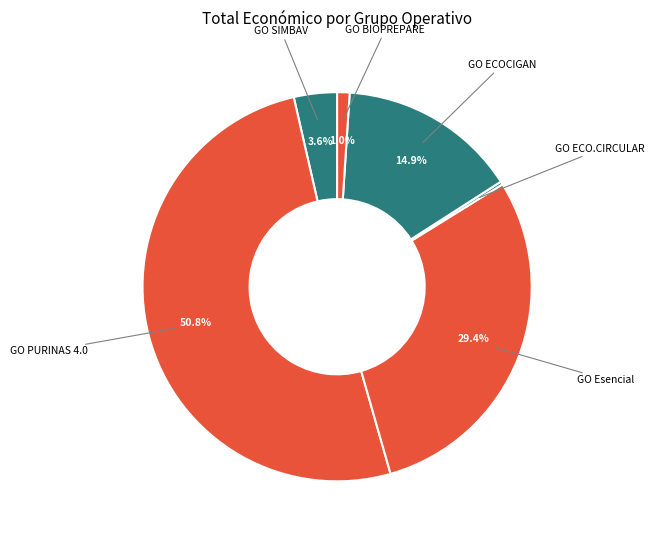

How many slices are in this pie chart?

6